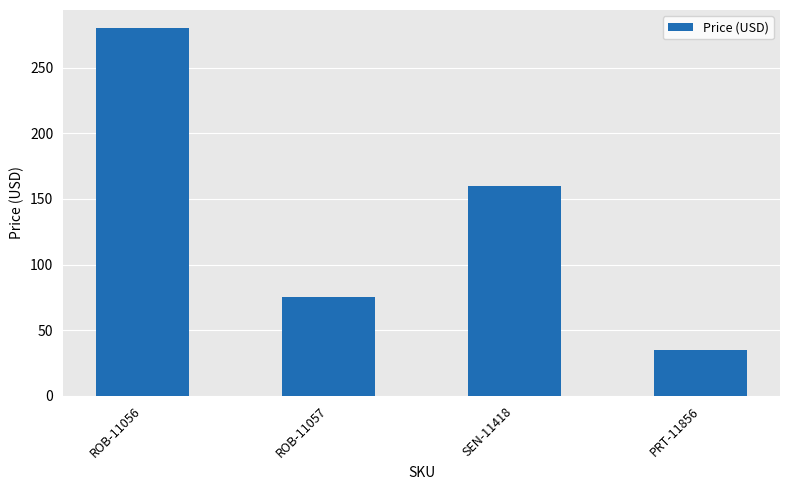

Read the value at PRT-11856.

35.0